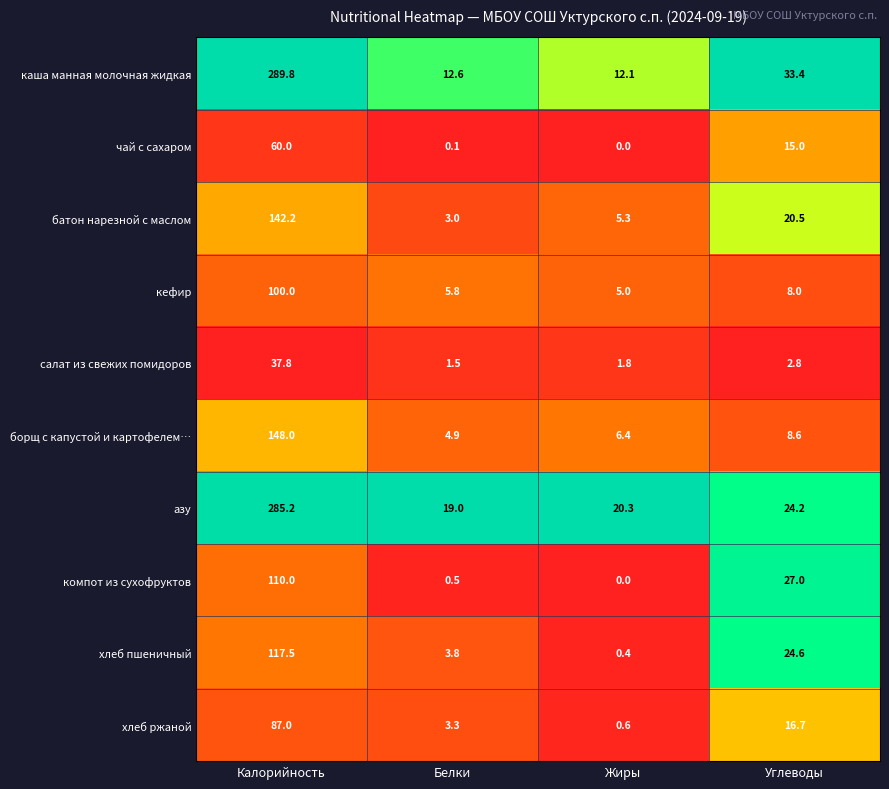

At which category is the sum across all series the highest?

Калорийность